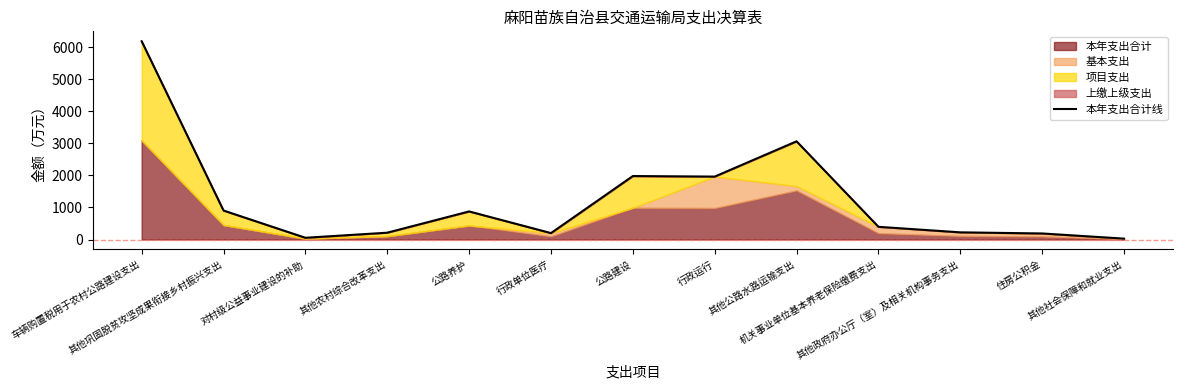

Where is the data nearest to the value 3106?

其他公路水路运输支出